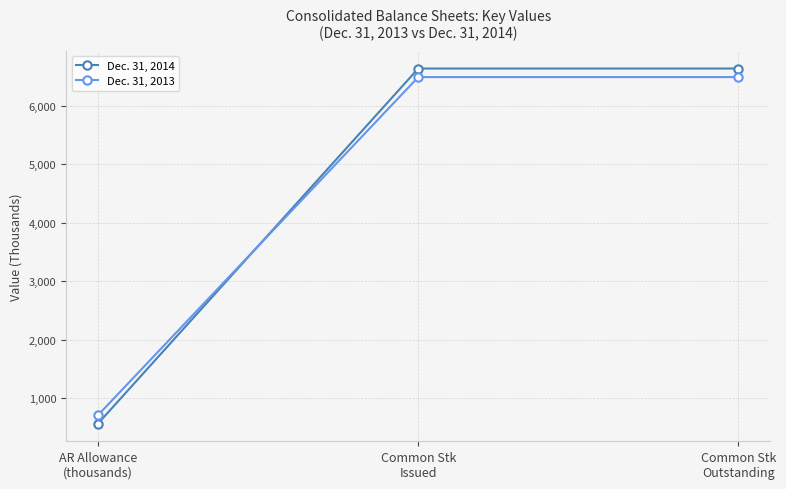

Is it true that Dec. 31, 2014 equals 2587.6 at Common Stk
Outstanding?

False